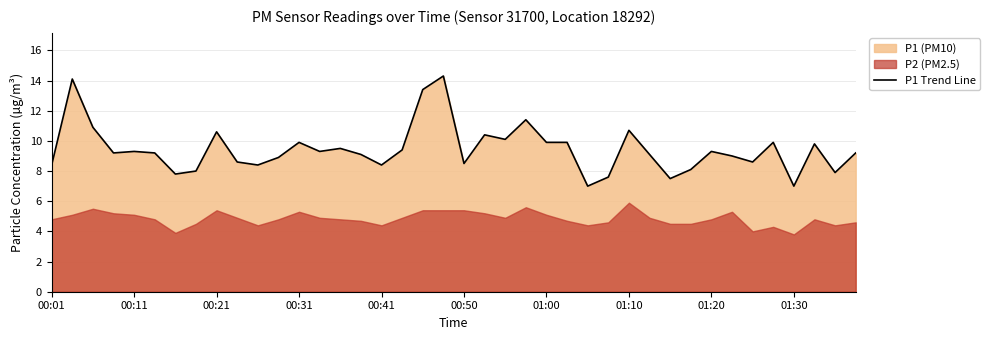

What is the maximum value for P1 Trend Line?

14.3